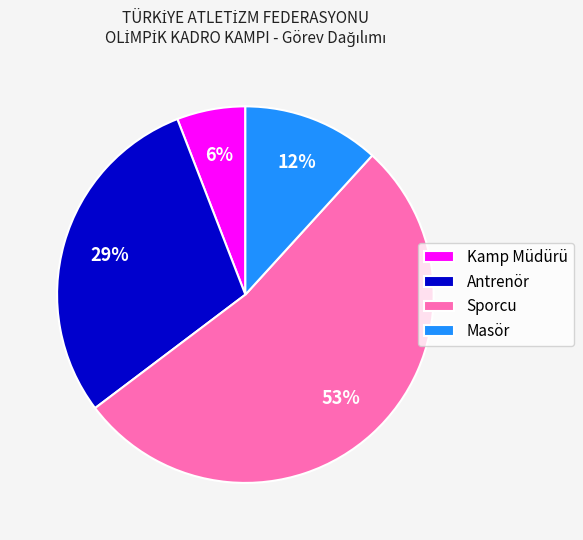

How many segments does this pie chart have?

4